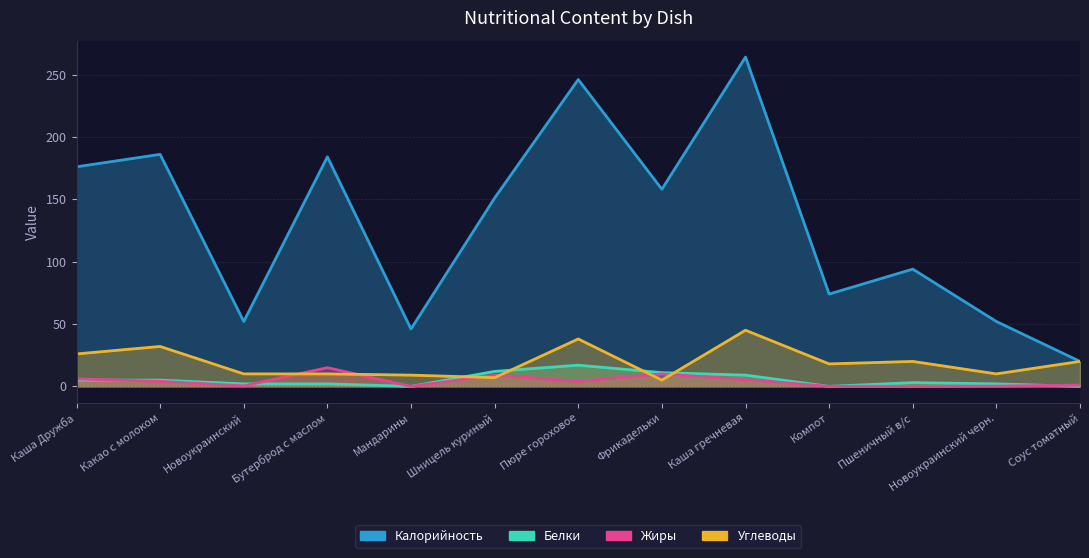

What is the label of the 12th point from the left?

Новоукраинский черн.